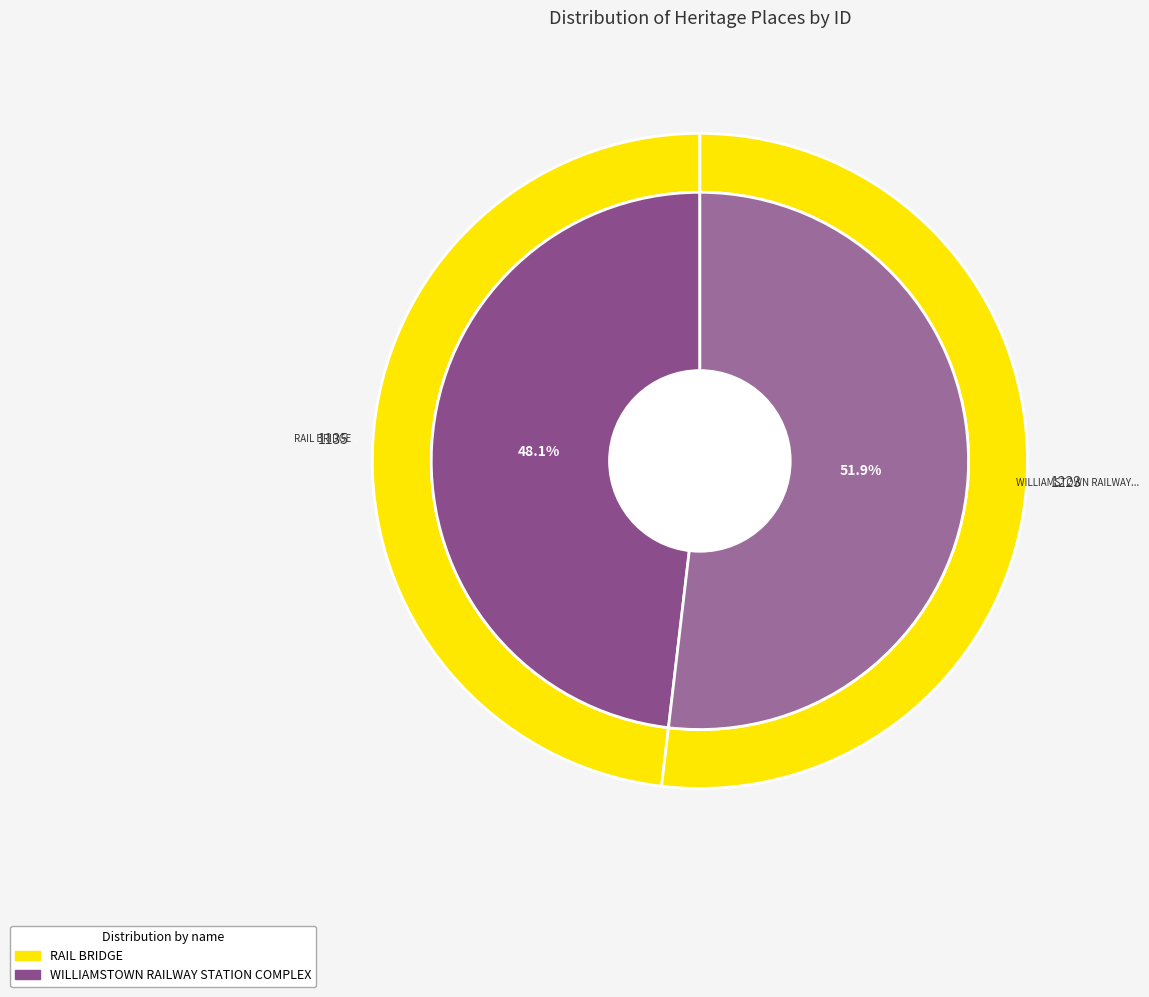

To the nearest percent, what is the difference between the WILLIAMSTOWN RAILWAY STATION COMPLEX and RAIL BRIDGE slice percentages?

4%